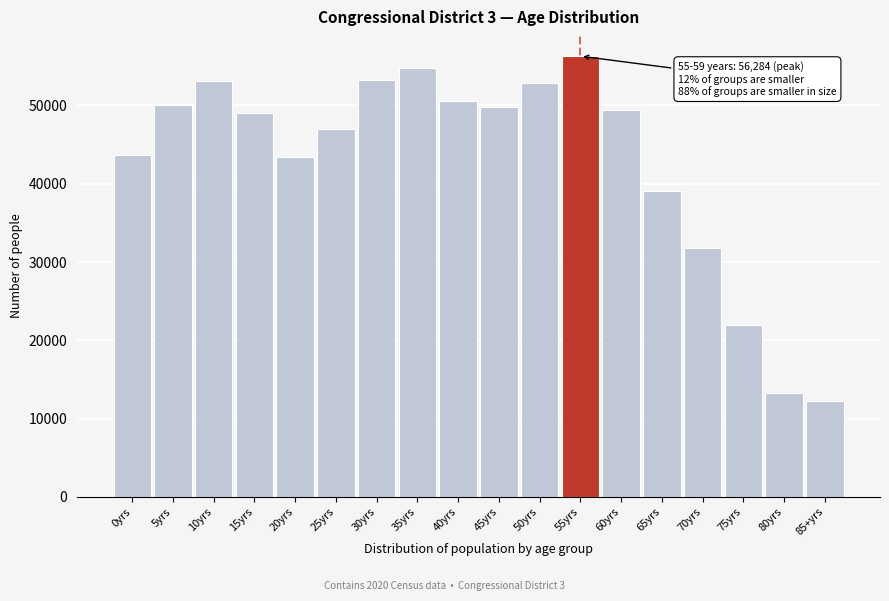

The value at 15yrs is 14237. True or false?

False